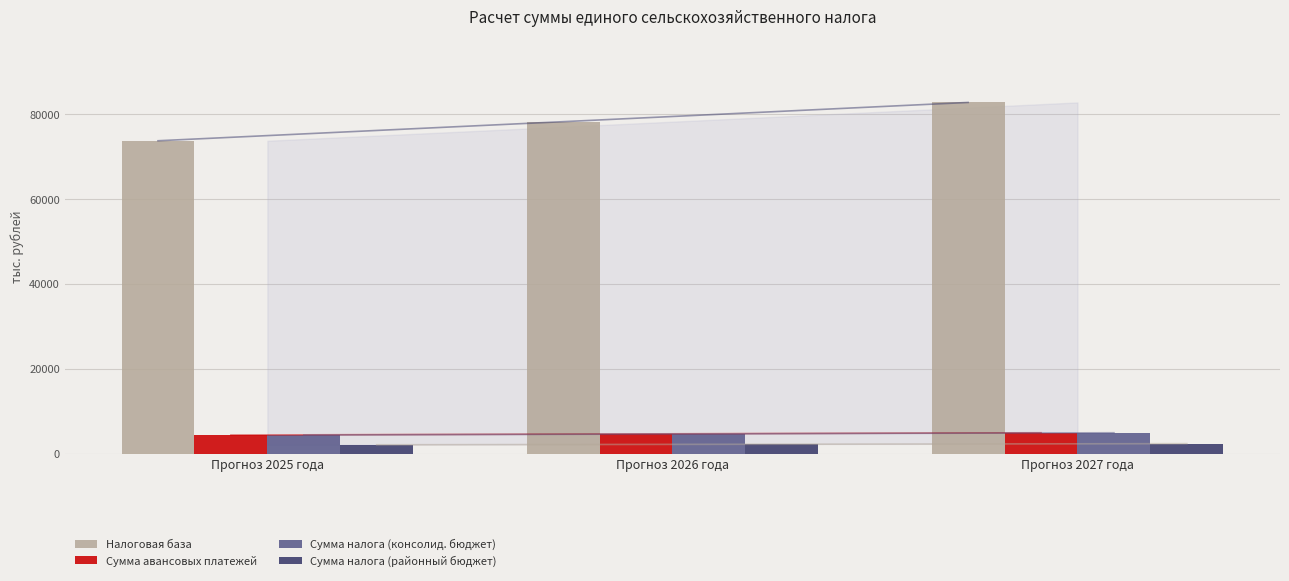

What is the maximum value for Сумма авансовых платежей?

4965.0